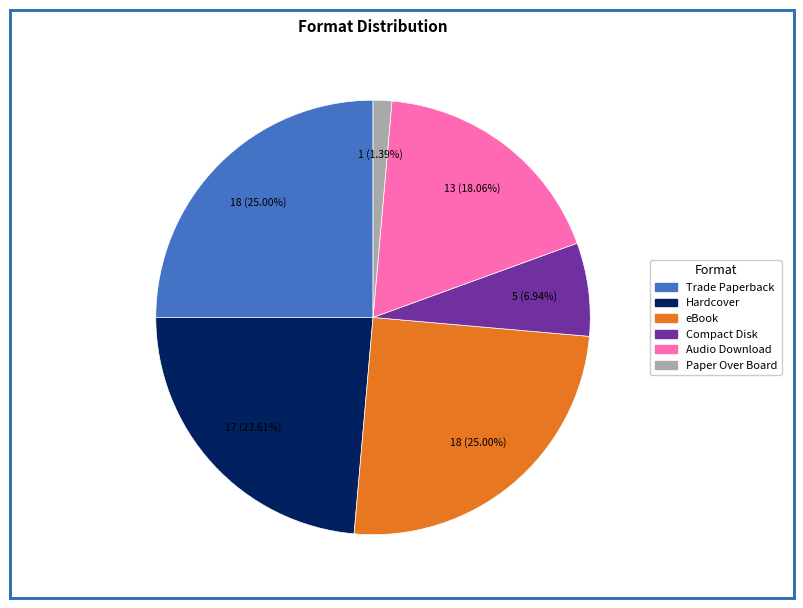

Which slice is the smallest?

Paper Over Board